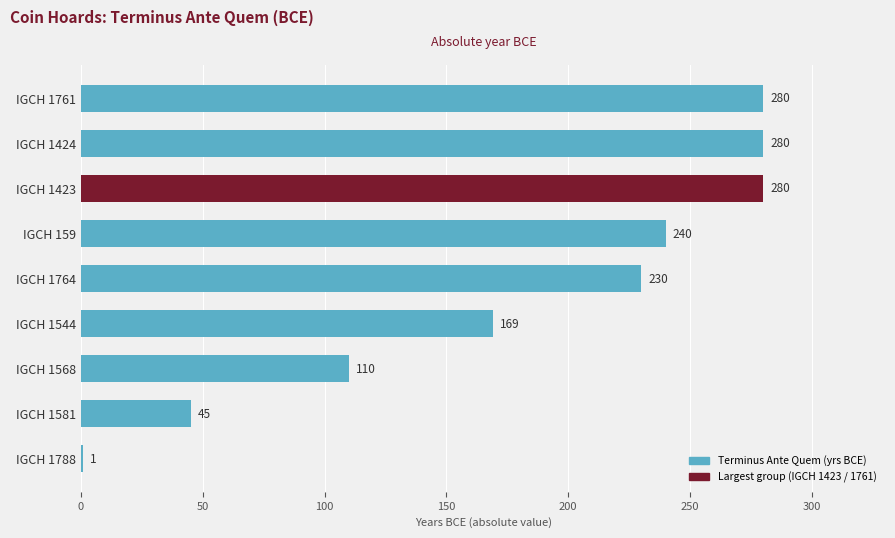

What is the difference between the maximum and minimum values?

279